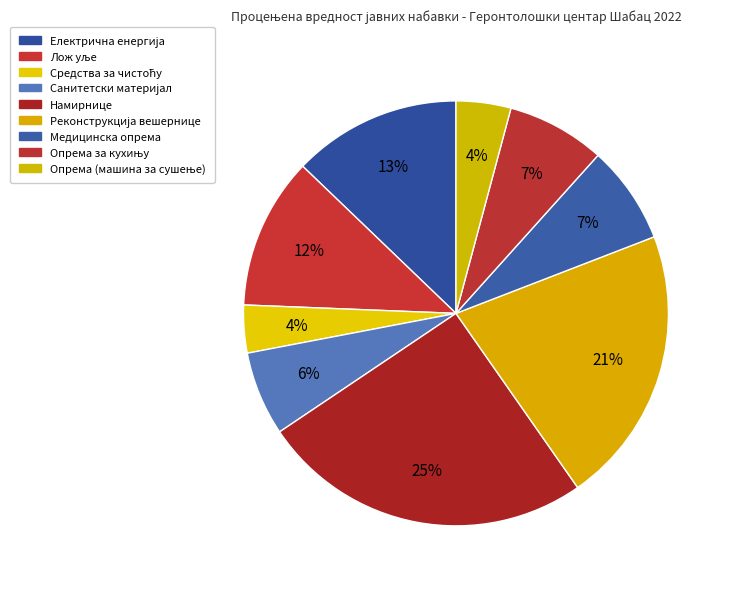

Does Средства за чистоћу account for over 50% of the chart?

No